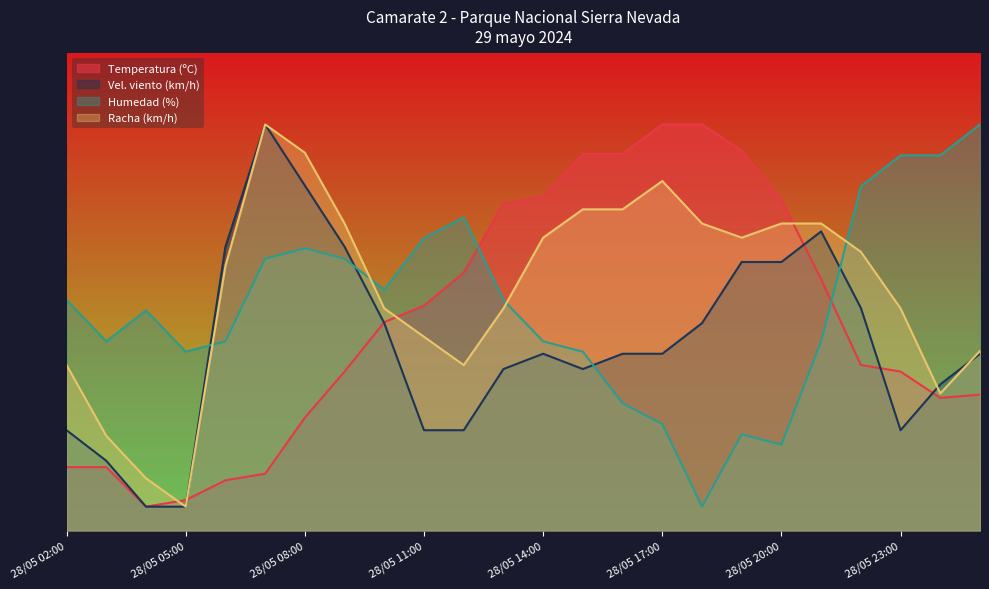

What is the total value across all series at 28/05 04:00?

67.0